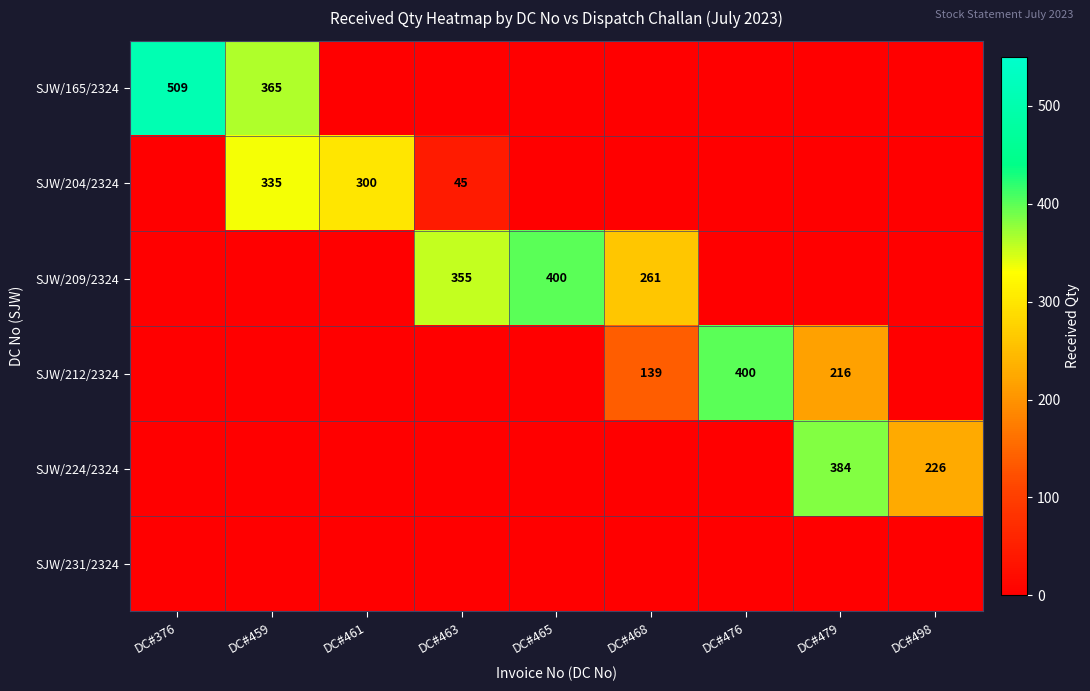

Is it true that SJW/165/2324 equals 365 at DC#459?

True